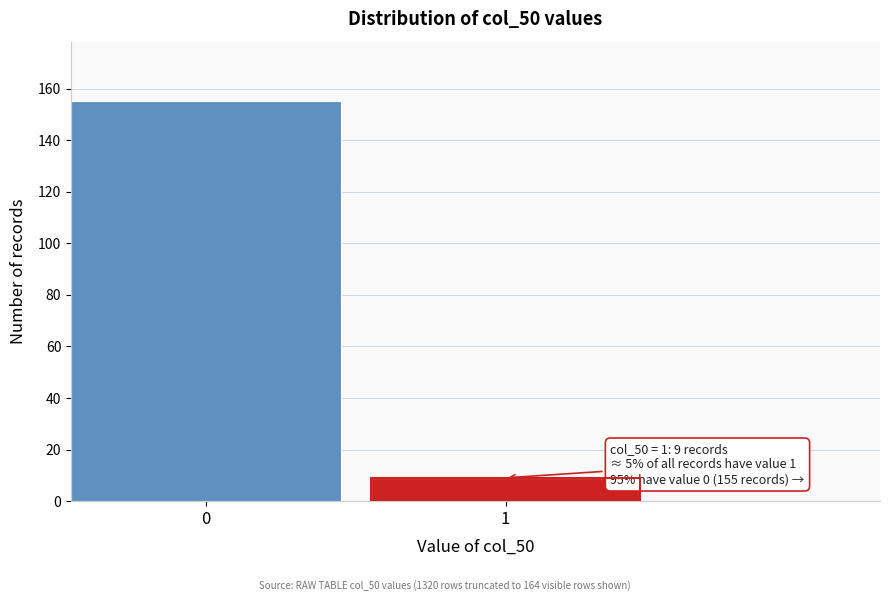

Reading left to right, what are all the values shown in this chart?

0=155	1=9